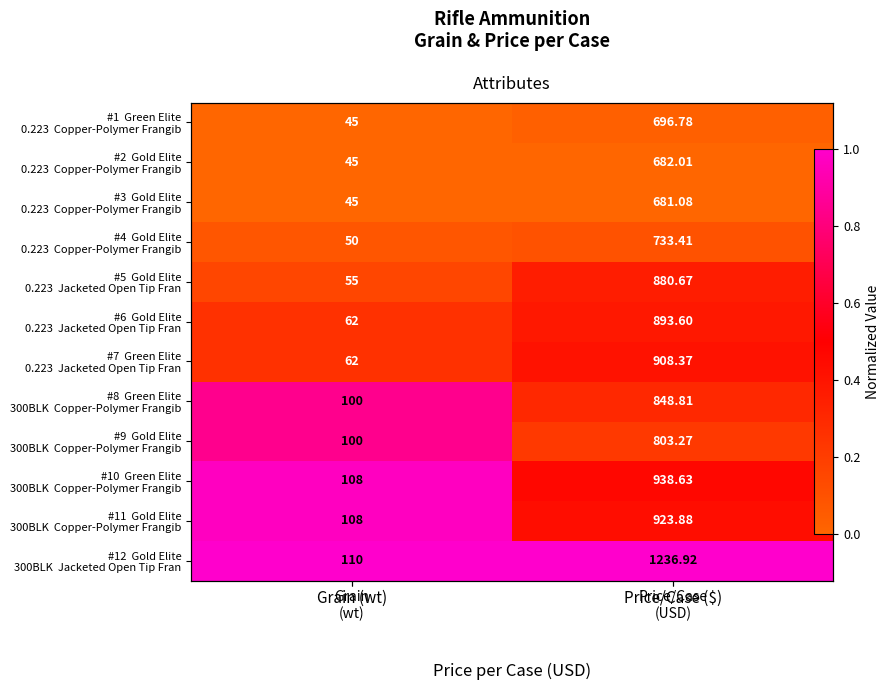

What is the sum of the #11 Gold Elite 300BLK Copper-Polymer Frangib values at Grain (wt) and Price/Case ($)?

1.4